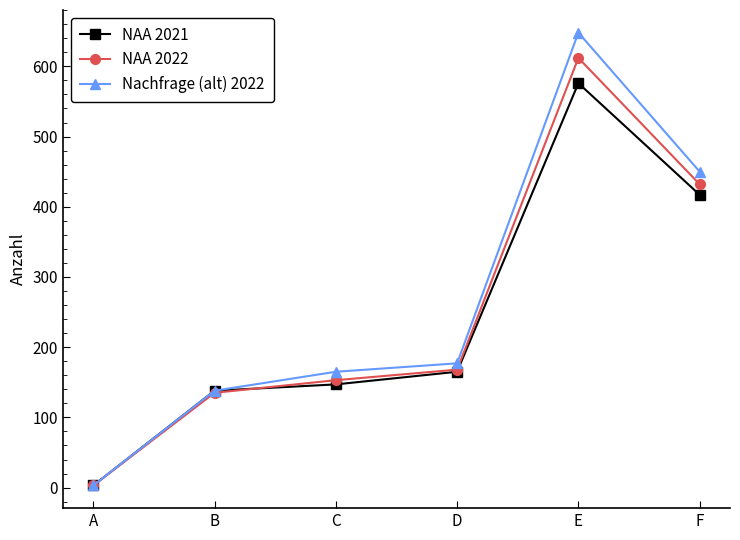

Reading left to right, extract all data points from this chart.

NAA 2021: A=3	B=138	C=147	D=165	E=576	F=417
NAA 2022: A=3	B=135	C=153	D=168	E=612	F=432
Nachfrage (alt) 2022: A=3	B=138	C=165	D=177	E=648	F=450